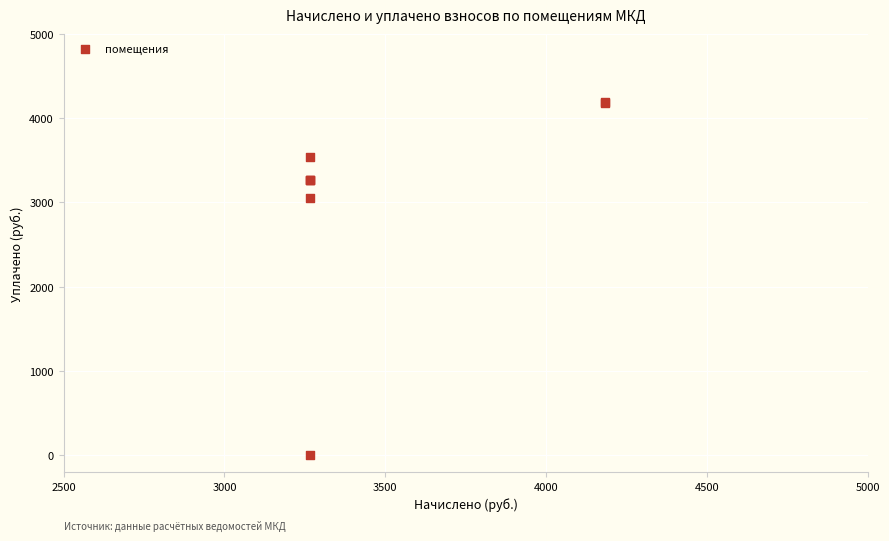

What Y value in the scatter plot is closest to 2094?

3050.9